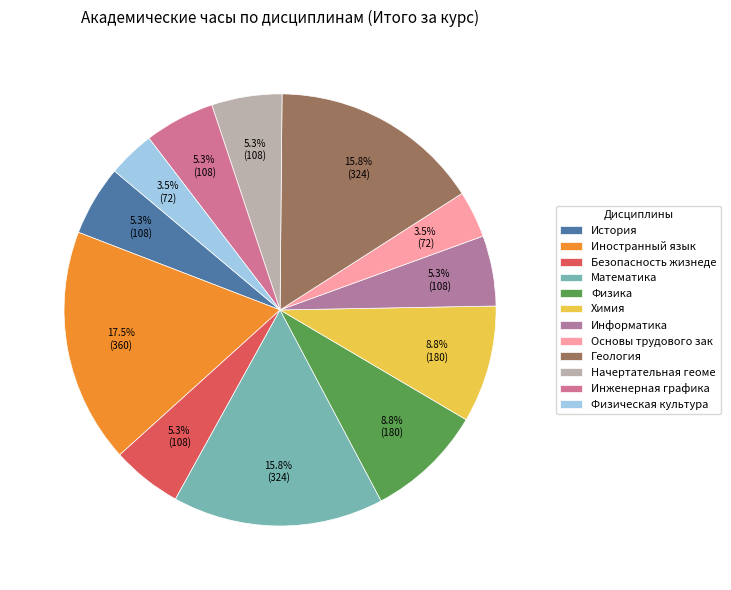

To the nearest percent, what portion does Физика represent?

9%